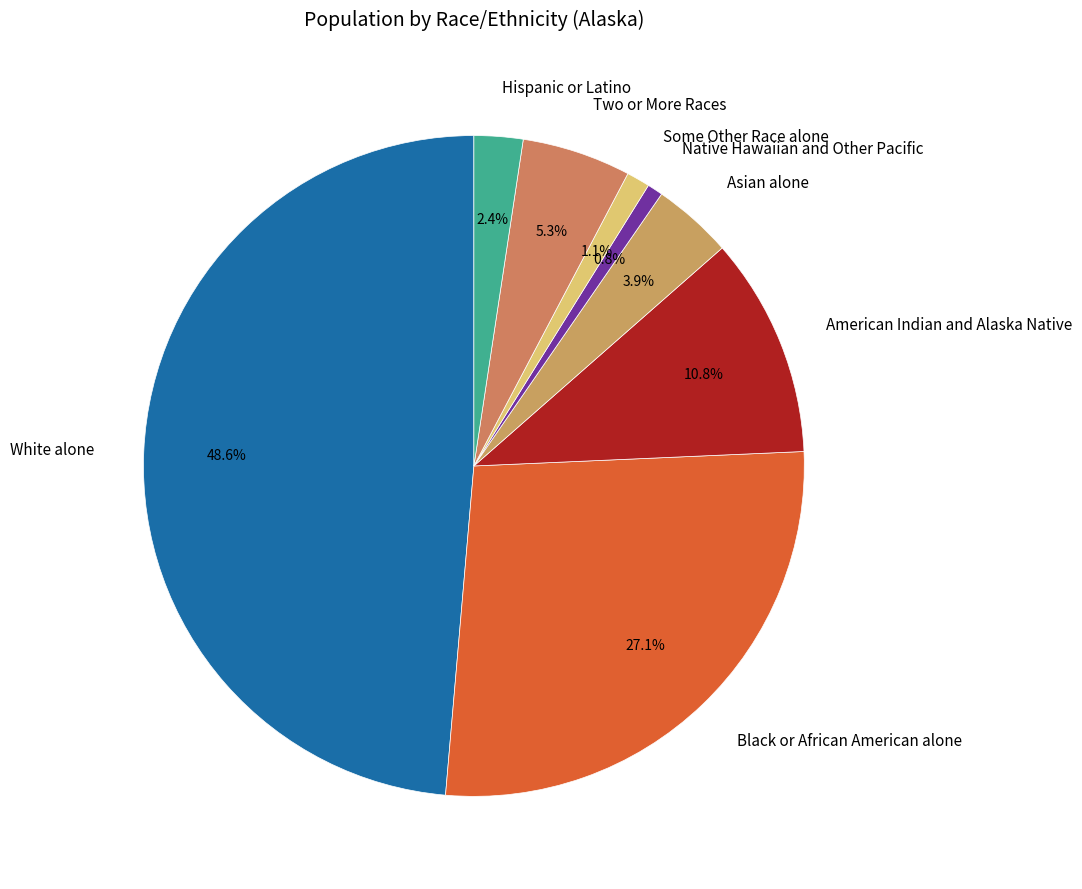

To the nearest percent, what is the difference between the Black or African American alone and Native Hawaiian and Other Pacific slice percentages?

26%